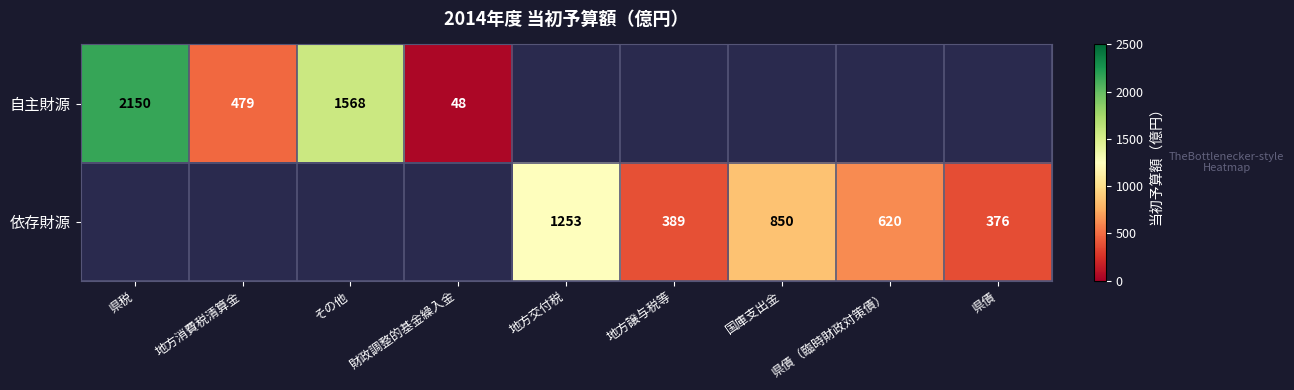

True or false: 自主財源 has a value of 874 at その他.

False